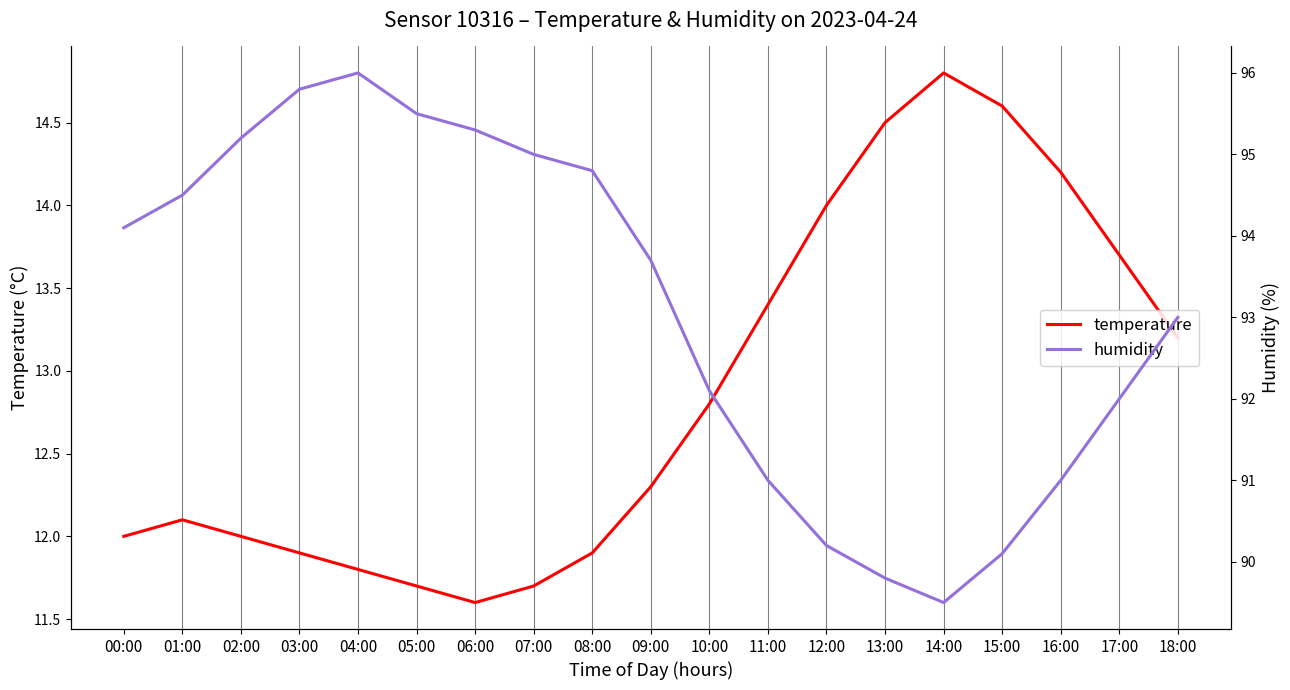

True or false: temperature and humidity intersect in this chart.

False